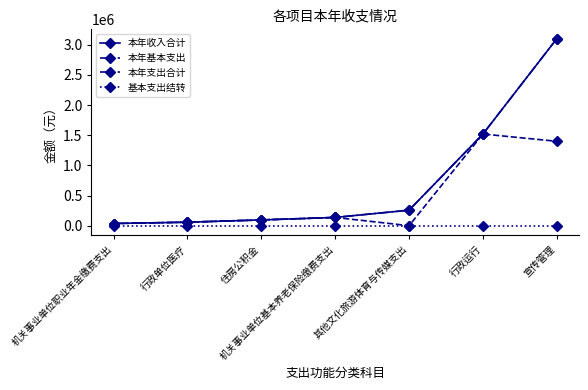

Reading left to right, what are all the values shown in this chart?

本年收入合计: 36170.1	57865.9	95455.0	136769.9	257266.6	1519815.0	3100785.8
本年基本支出: 36170.1	57865.9	95455.0	136769.9	0.0	1519815.0	1399290.6
本年支出合计: 36170.1	57865.9	95455.0	136769.9	257266.6	1519815.0	3100785.8
基本支出结转: 0.0	0.0	0.0	0.0	0.0	0.0	0.0